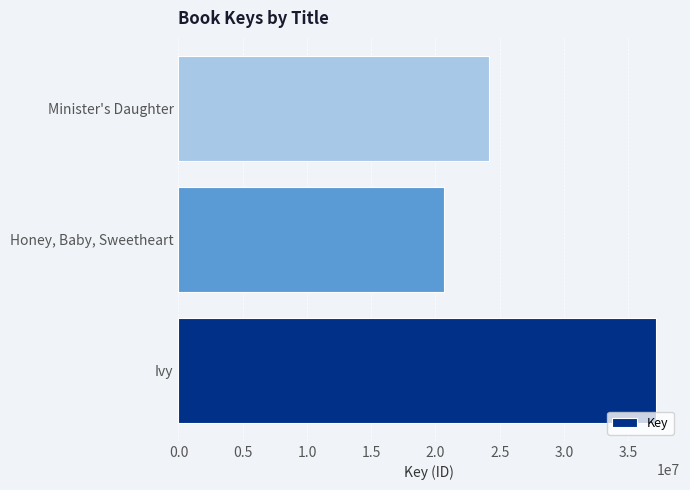

What is the smallest value displayed?

20692221